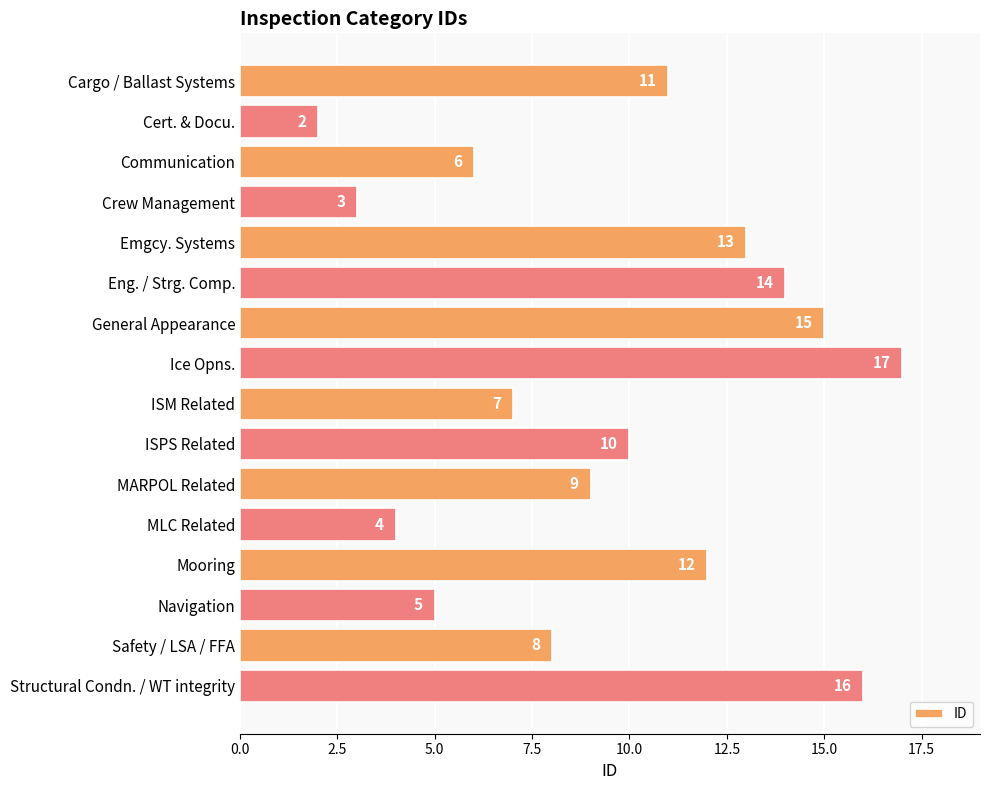

What is the minimum value shown in the chart?

2